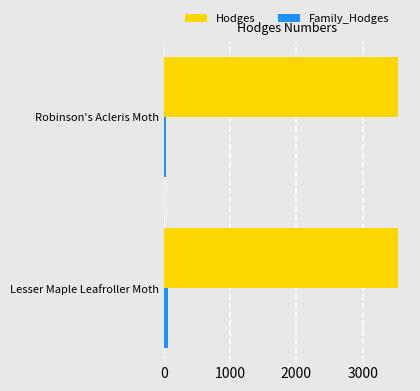

What is the greatest value displayed?

3539.0